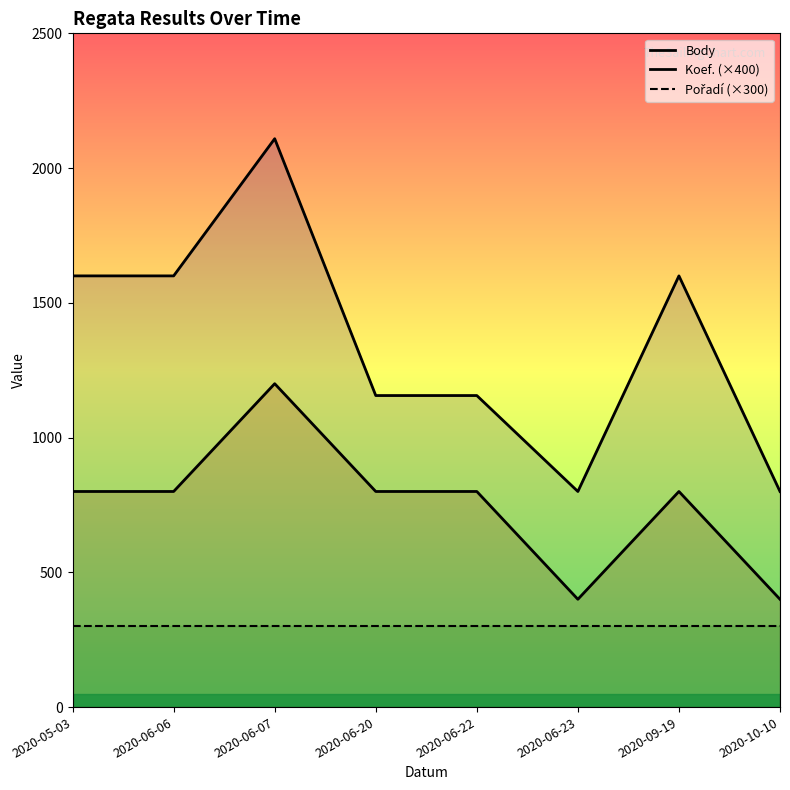

Which series has the largest total across all categories?

Body